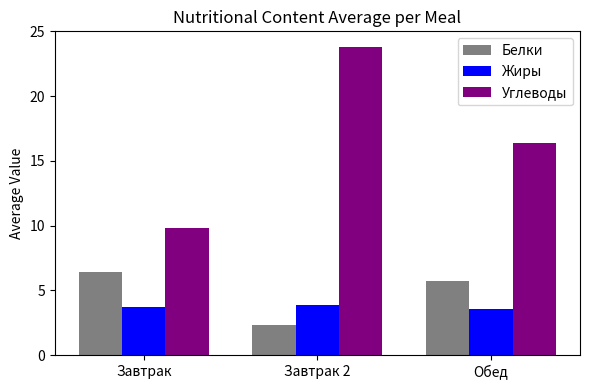

At how many categories does at least one series exceed 13?

2